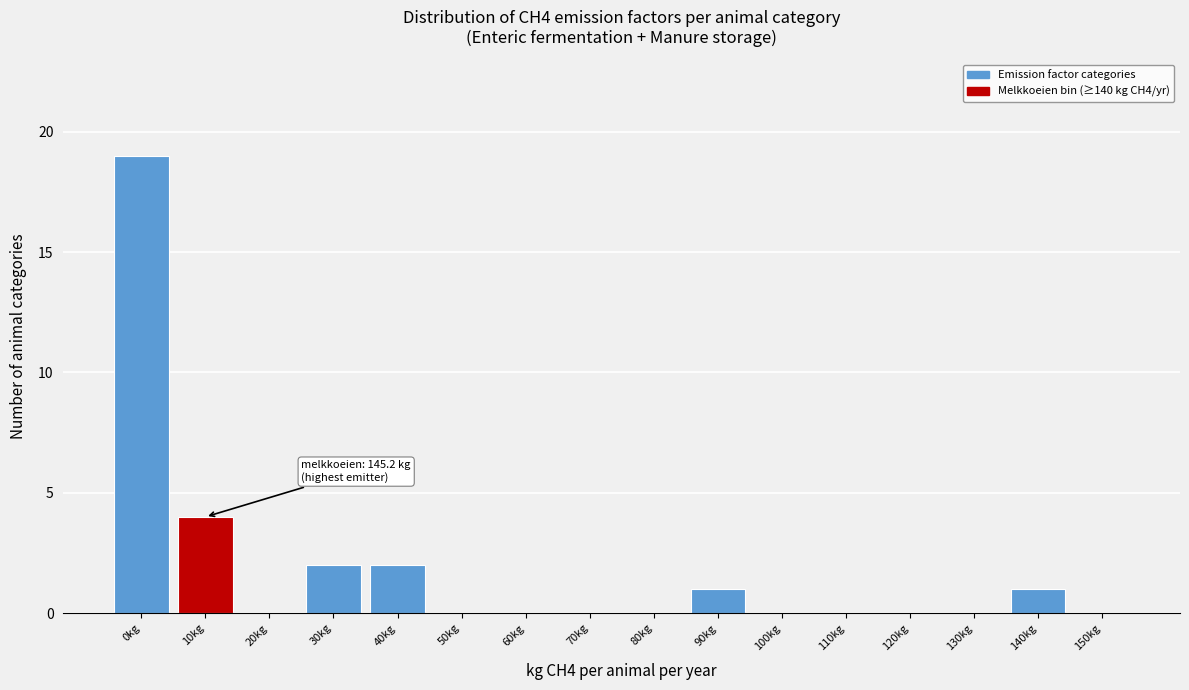

Reading left to right, what are all the values shown in this chart?

0kg=19	10kg=4	20kg=0	30kg=2	40kg=2	50kg=0	60kg=0	70kg=0	80kg=0	90kg=1	100kg=0	110kg=0	120kg=0	130kg=0	140kg=1	150kg=0